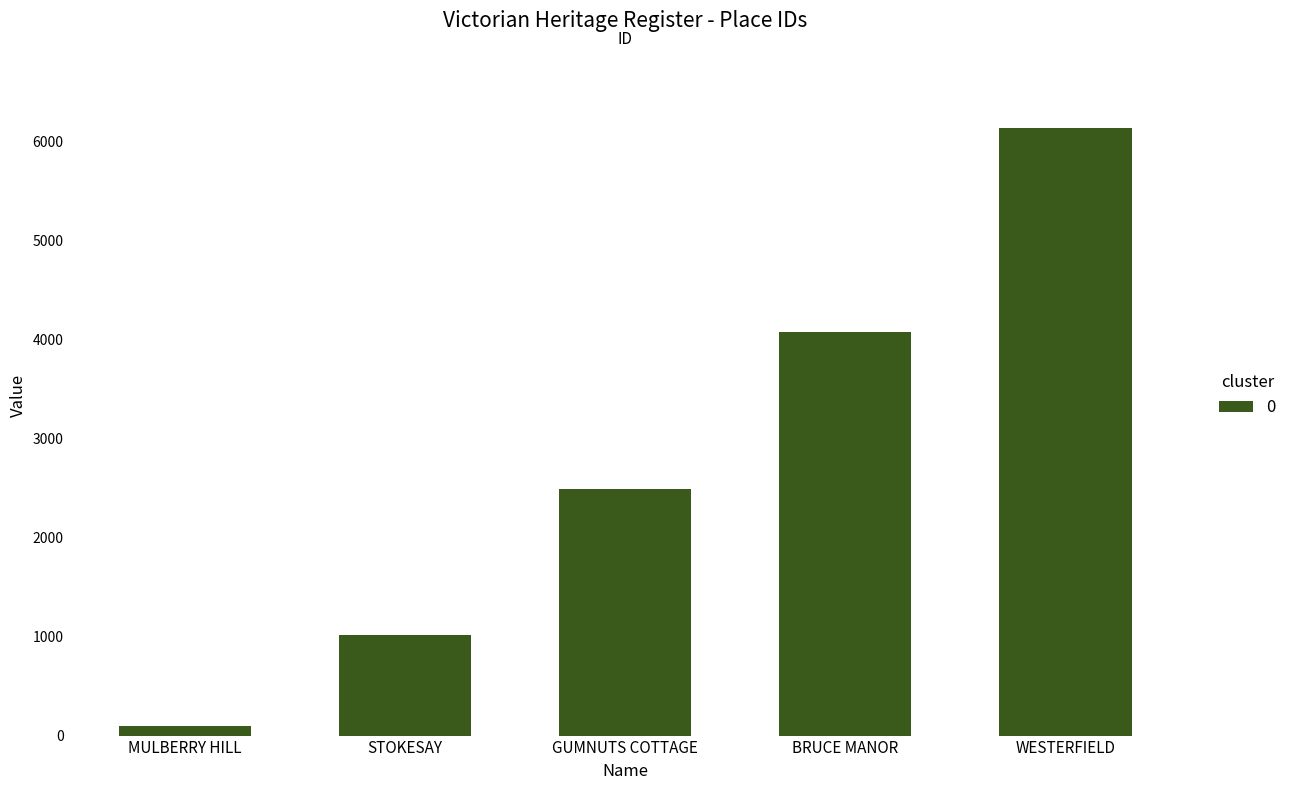

Which category has the lowest value across all series?

MULBERRY HILL